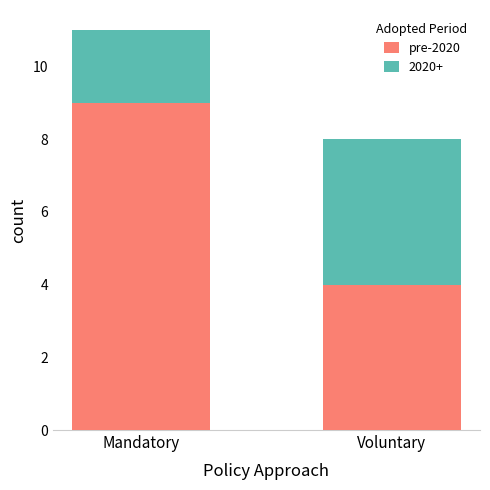

What is the approximate value of pre-2020 at Voluntary?

4